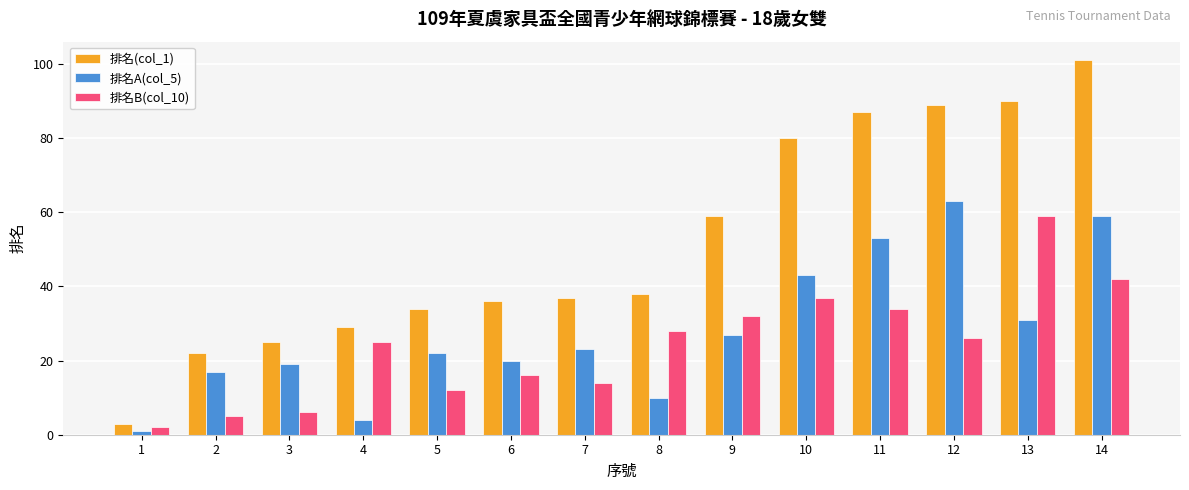

The value of 排名(col_1) at 7 is 18. True or false?

False